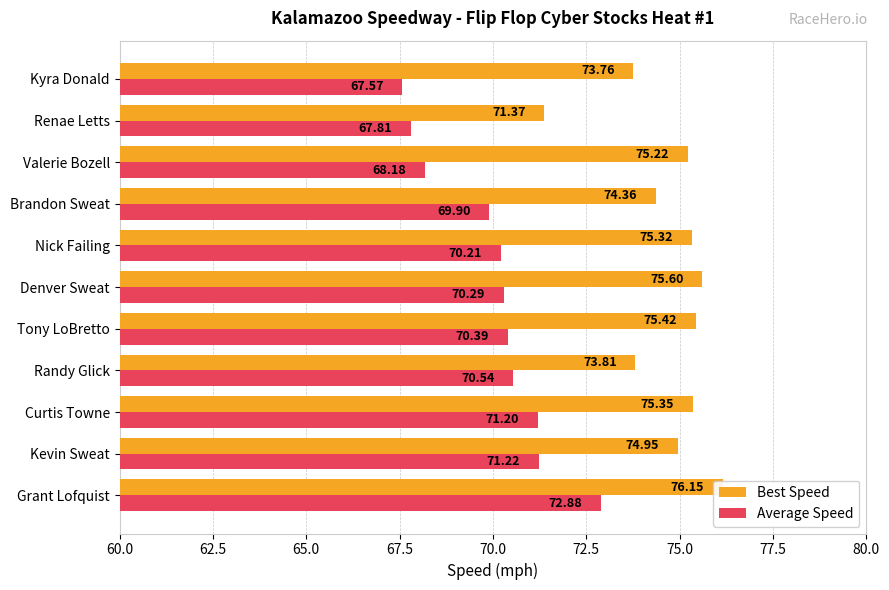

What is the average value of the Average Speed series?

70.0